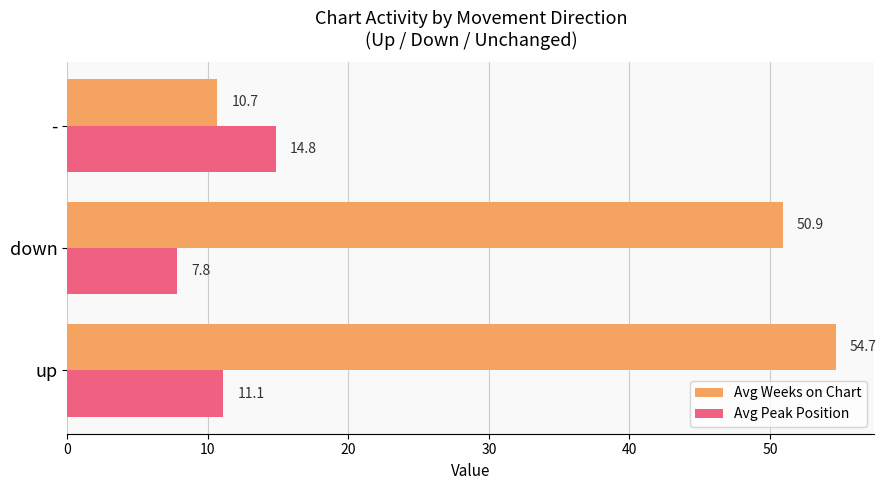

What is the total value across all series at -?

25.5